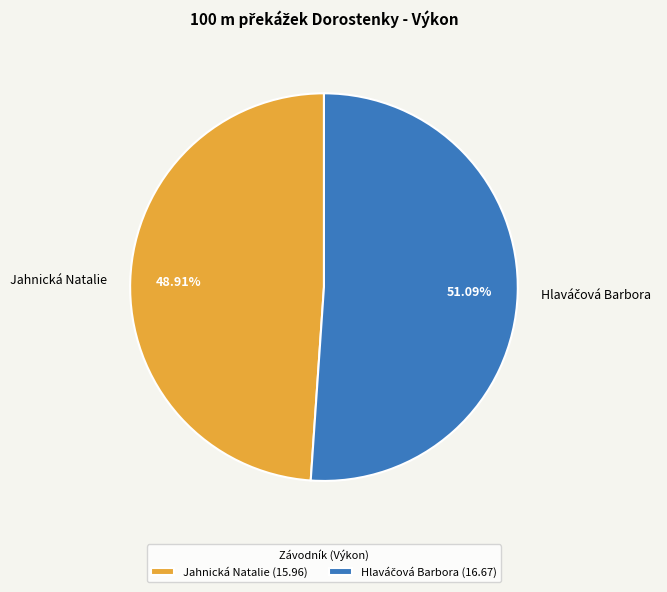

How much of the chart is everything except Jahnická Natalie?

51.1%